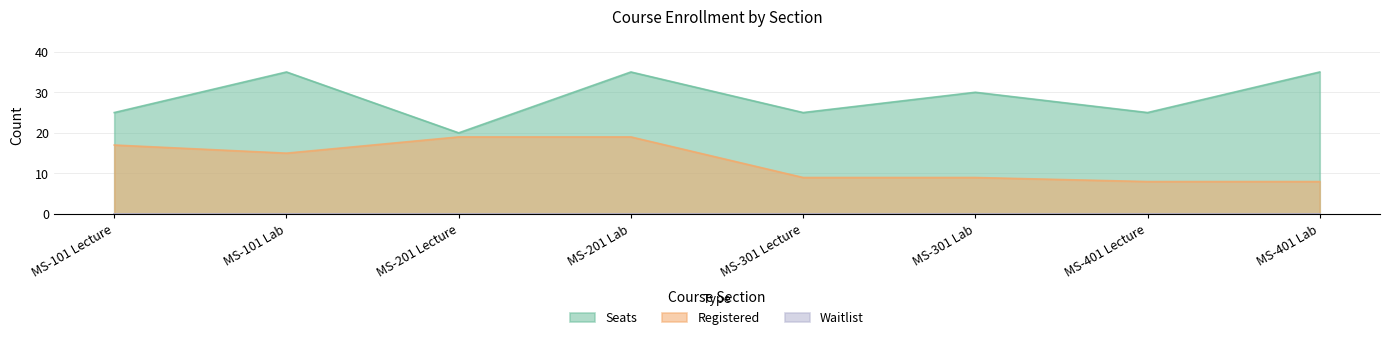

Rank the categories by Registered value from highest to lowest.

MS-201 Lecture, MS-201 Lab, MS-101 Lecture, MS-101 Lab, MS-301 Lecture, MS-301 Lab, MS-401 Lecture, MS-401 Lab